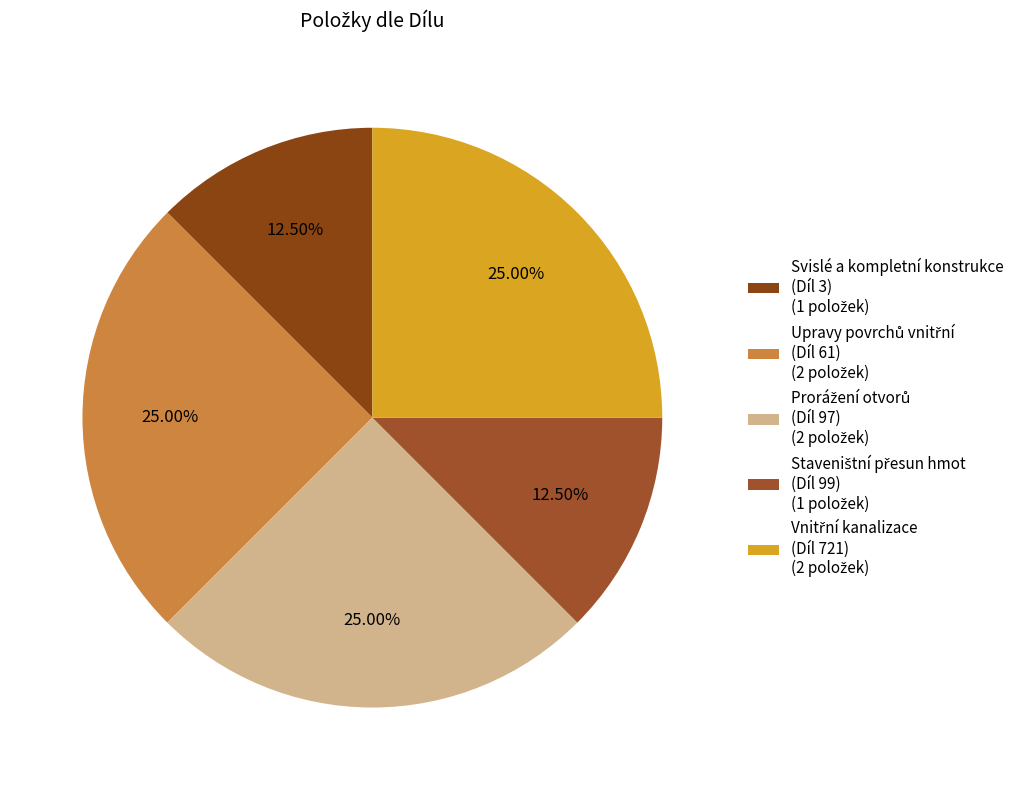

How many slices are in this pie chart?

5